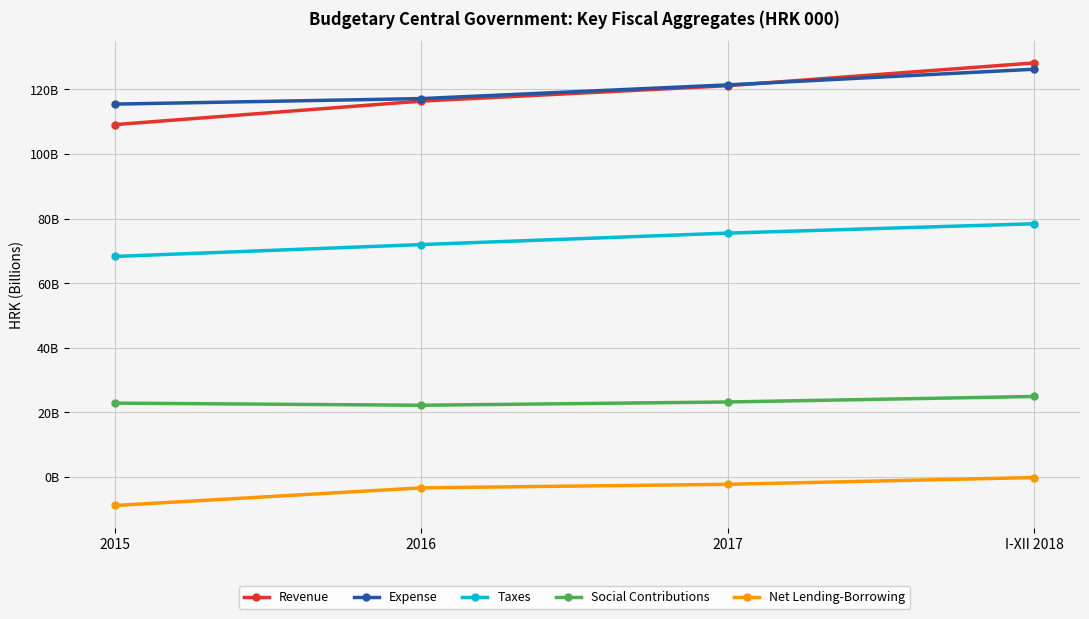

Reading left to right, transcribe all the data shown in this chart.

Revenue: 109.1	116.4	121.2	128.2
Expense: 115.5	117.2	121.4	126.3
Taxes: 68.3	72.0	75.5	78.4
Social Contributions: 22.9	22.2	23.2	24.9
Net Lending-Borrowing: -8.9	-3.4	-2.3	-0.2